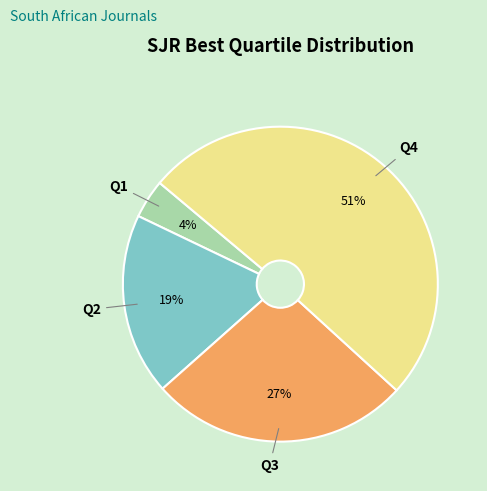

To the nearest percent, what is the difference between the Q1 and Q2 slice percentages?

15%